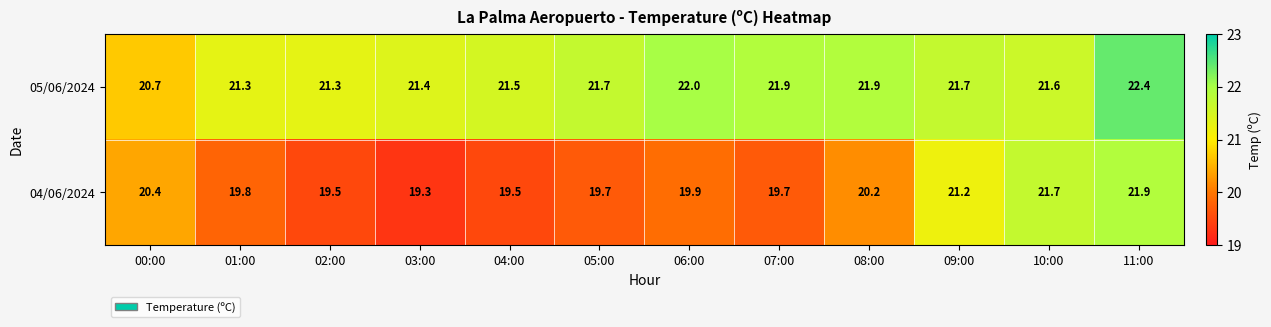

Read the 05/06/2024 value at 06:00.

22.0